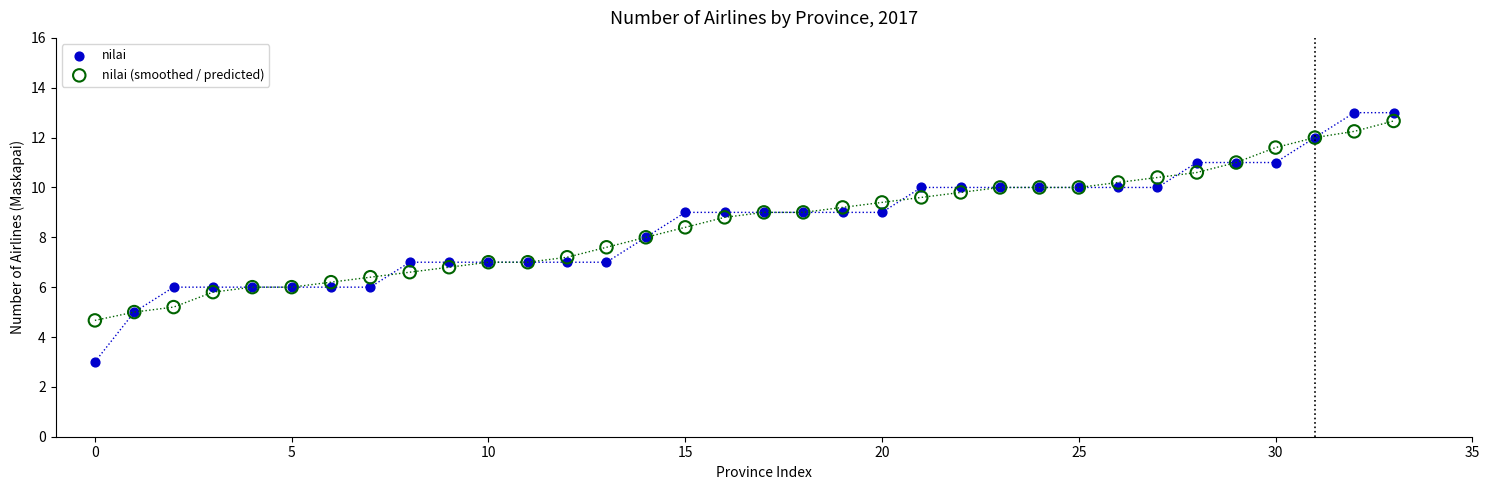

Which series contains the lowest Y value?

nilai